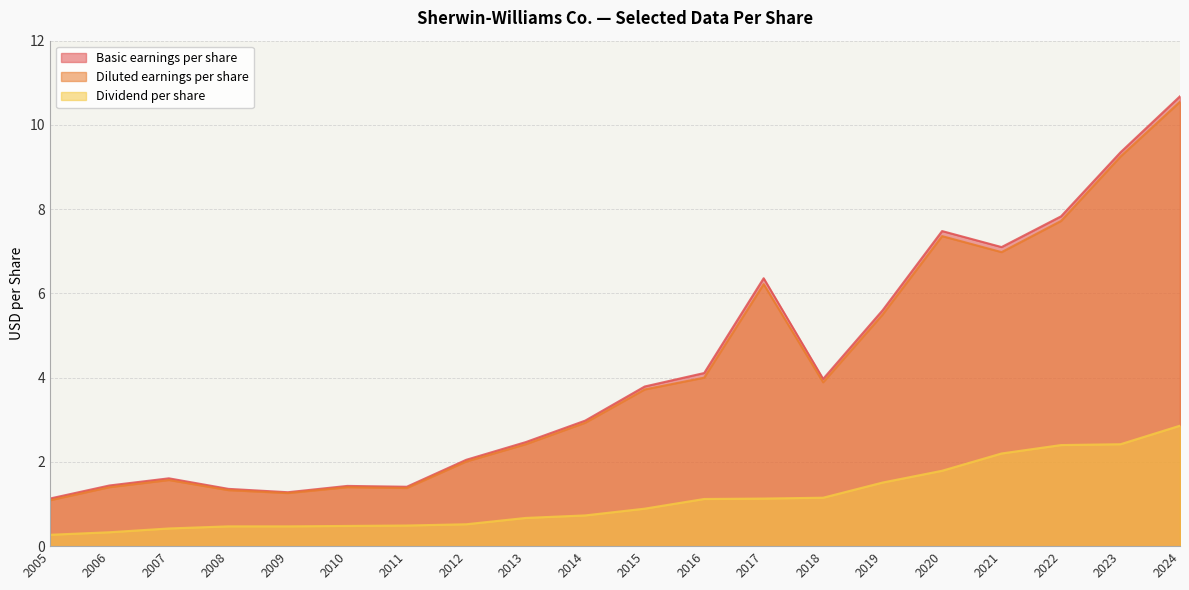

True or false: Dividend per share has more than 1 points higher than both neighbors.

False